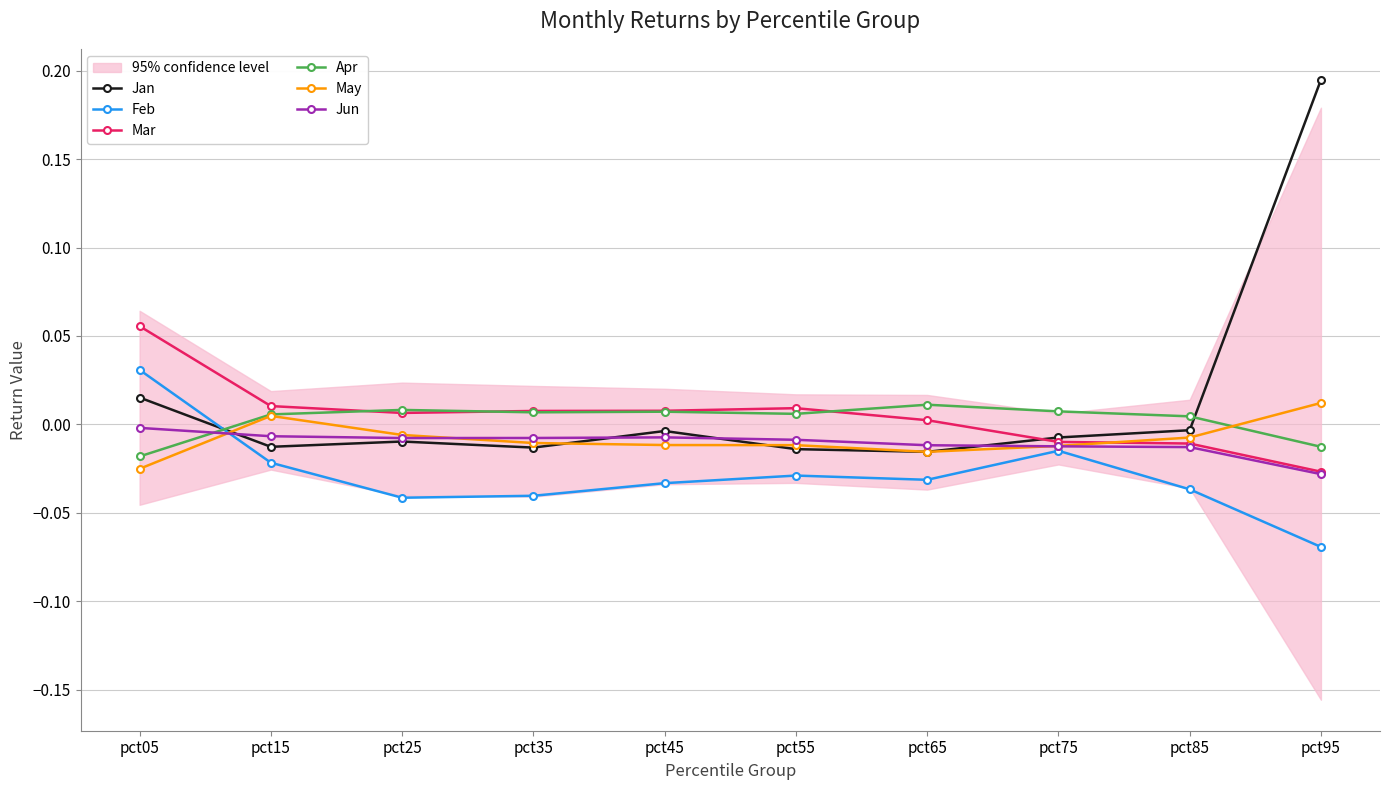

True or false: Apr has a value of 0.0 at pct65.

False